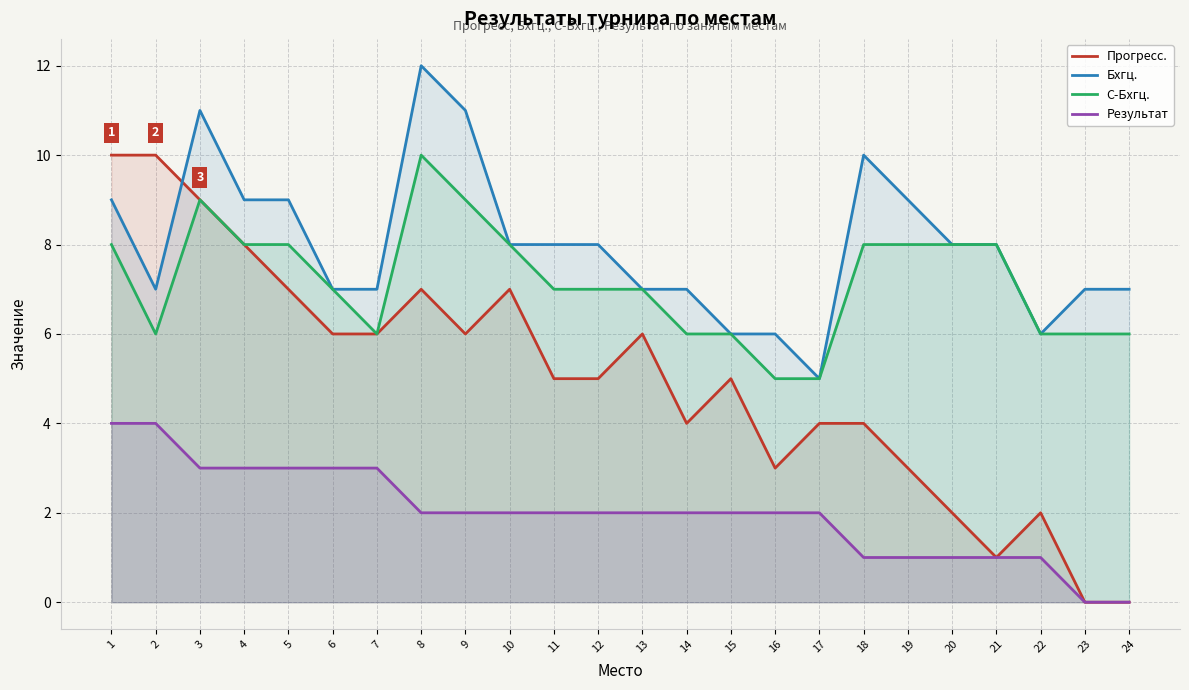

What is the difference between the highest and lowest values at 5?

6